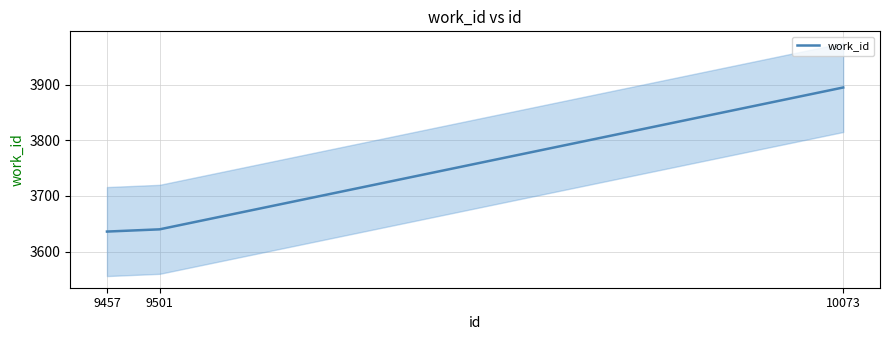

What is the value of the 2nd point from the left?

3640